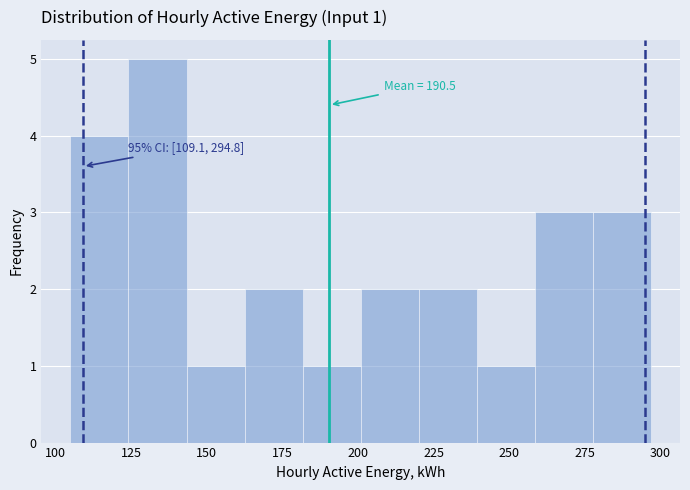

Read against the x-axis, roughly where is the centre of the tallest bar?

135